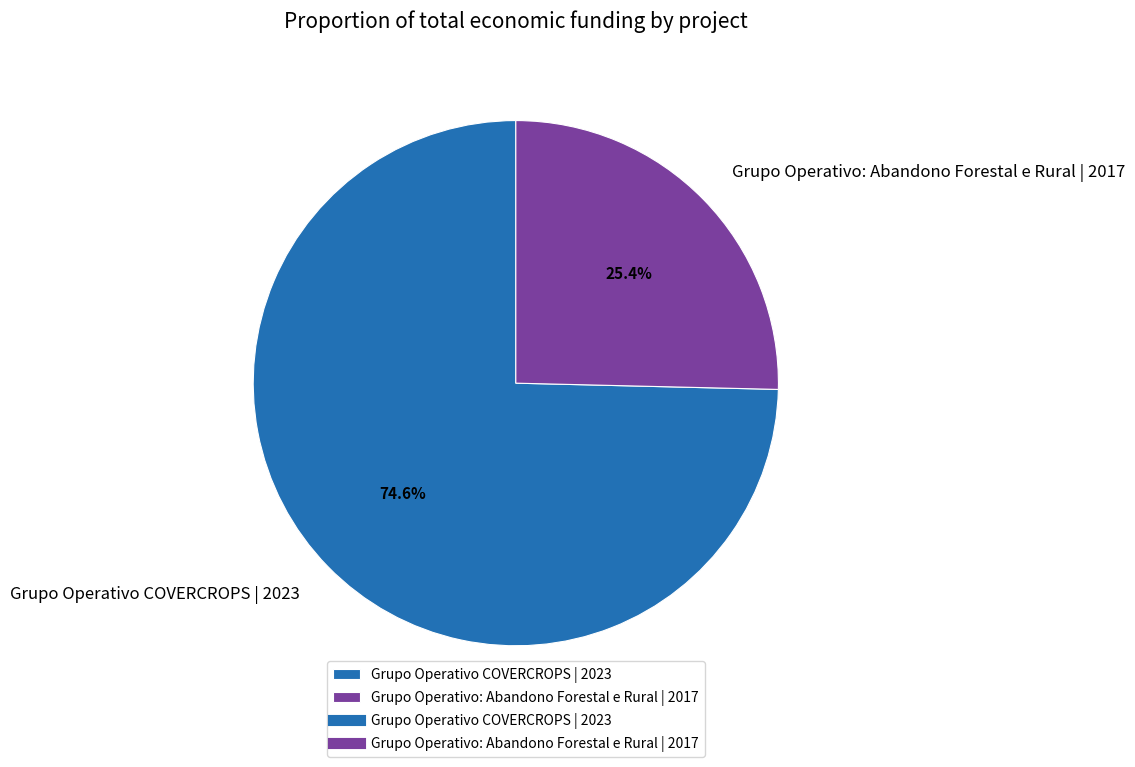

To the nearest percent, what is the difference between the largest and smallest slice percentages?

49%